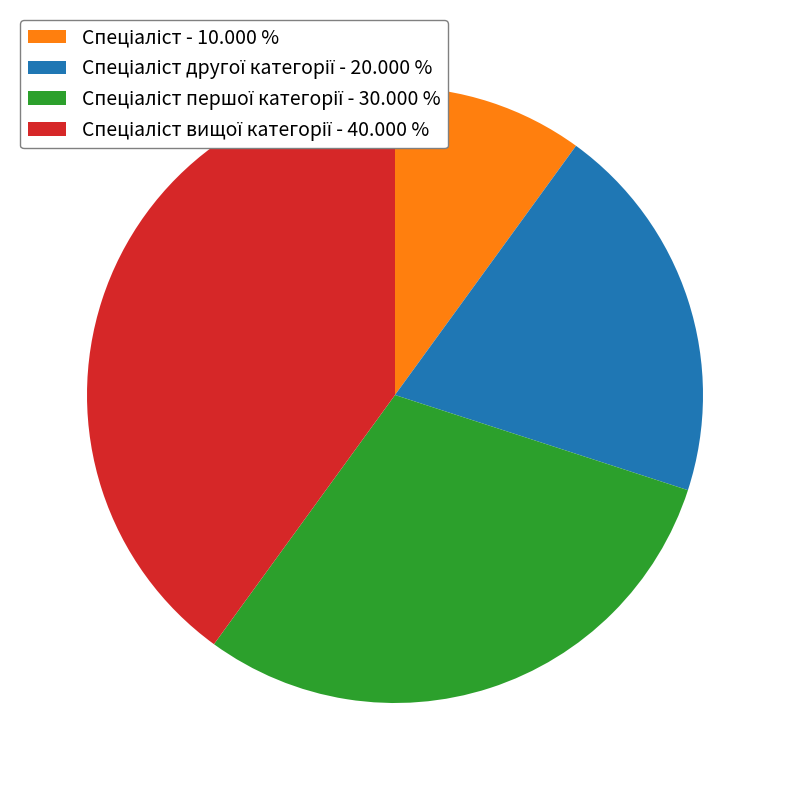

Is there any slice that represents more than half of the pie?

No